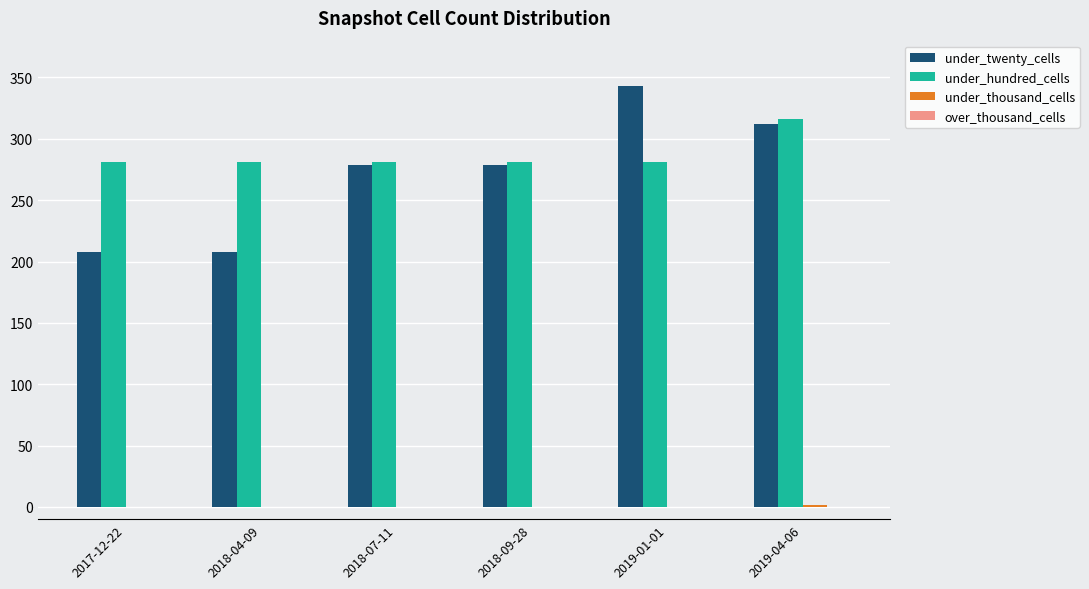

At which label does under_hundred_cells reach its peak?

2019-04-06